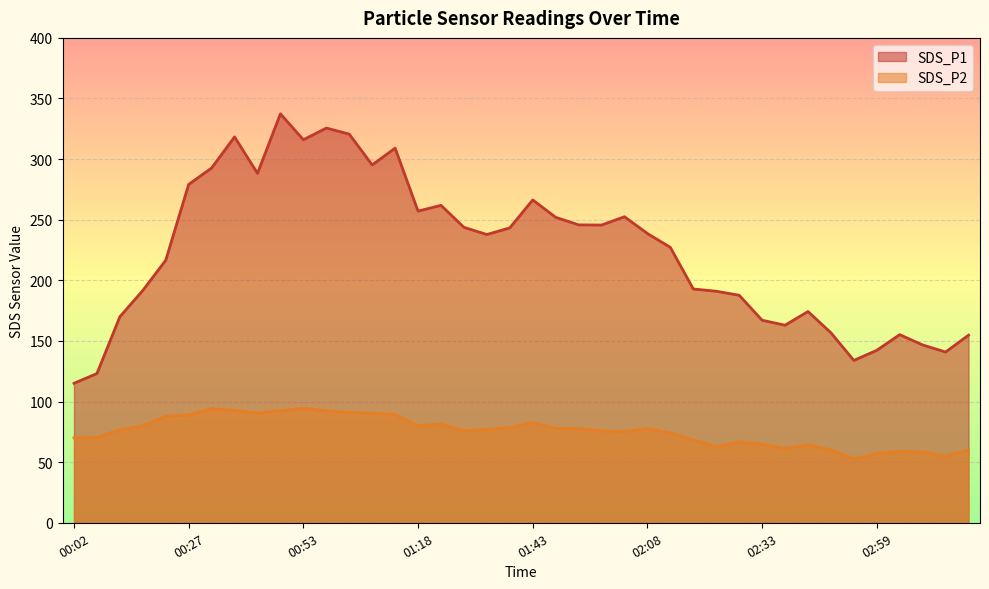

Which series changed the most between 01:23 and 02:38?

SDS_P1